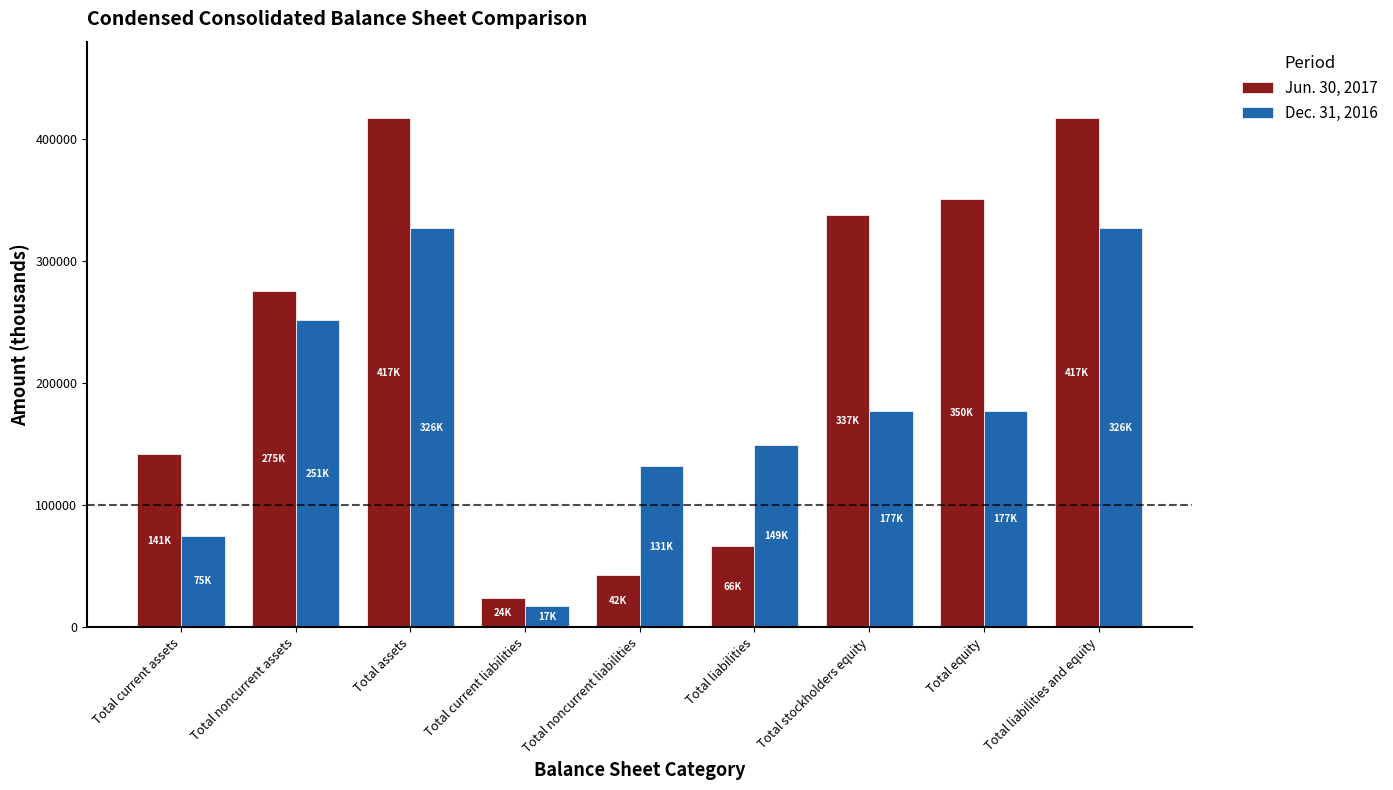

Count the number of categories in the chart.

9